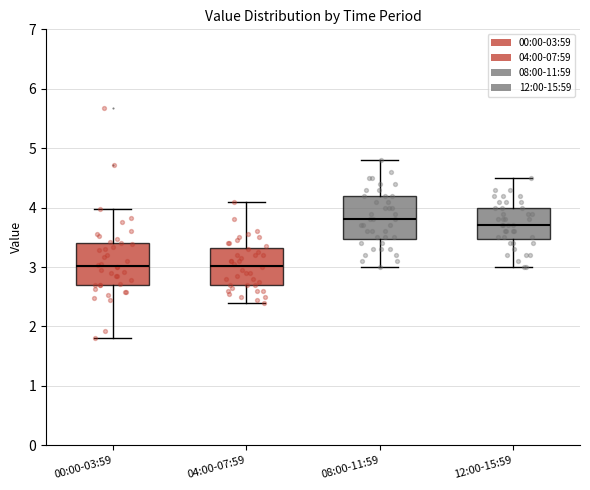

Reading left to right, read every box against the y-axis: the position of its median line, the range the box covers, and the ends of its whiskers. The values are not printed on the chart, so give them approximately, as read against the axis.

00:00-03:59: median 3.0, box 2.7 to 3.4, whiskers 1.8 to 4.0
04:00-07:59: median 3.0, box 2.7 to 3.3, whiskers 2.4 to 4.1
08:00-11:59: median 3.8, box 3.5 to 4.2, whiskers 3.0 to 4.8
12:00-15:59: median 3.7, box 3.5 to 4.0, whiskers 3.0 to 4.5